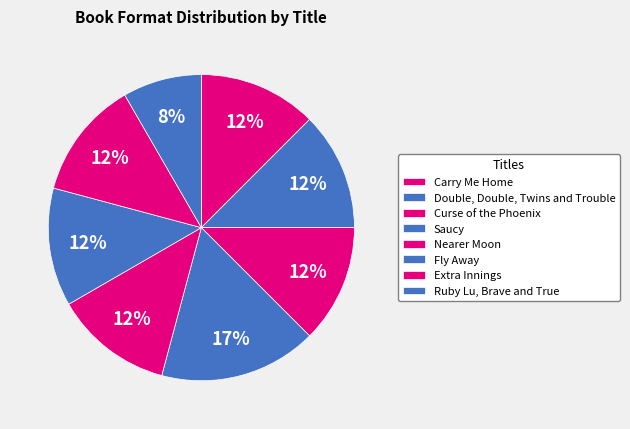

How many slices are in this pie chart?

8